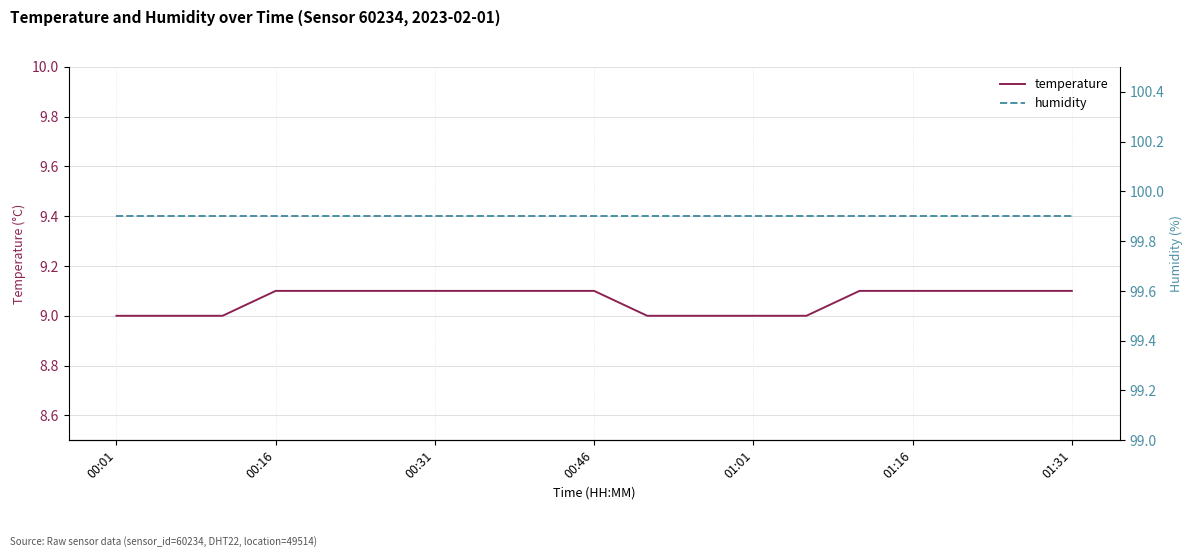

Rank the series at 00:31 from lowest to highest value.

temperature, humidity